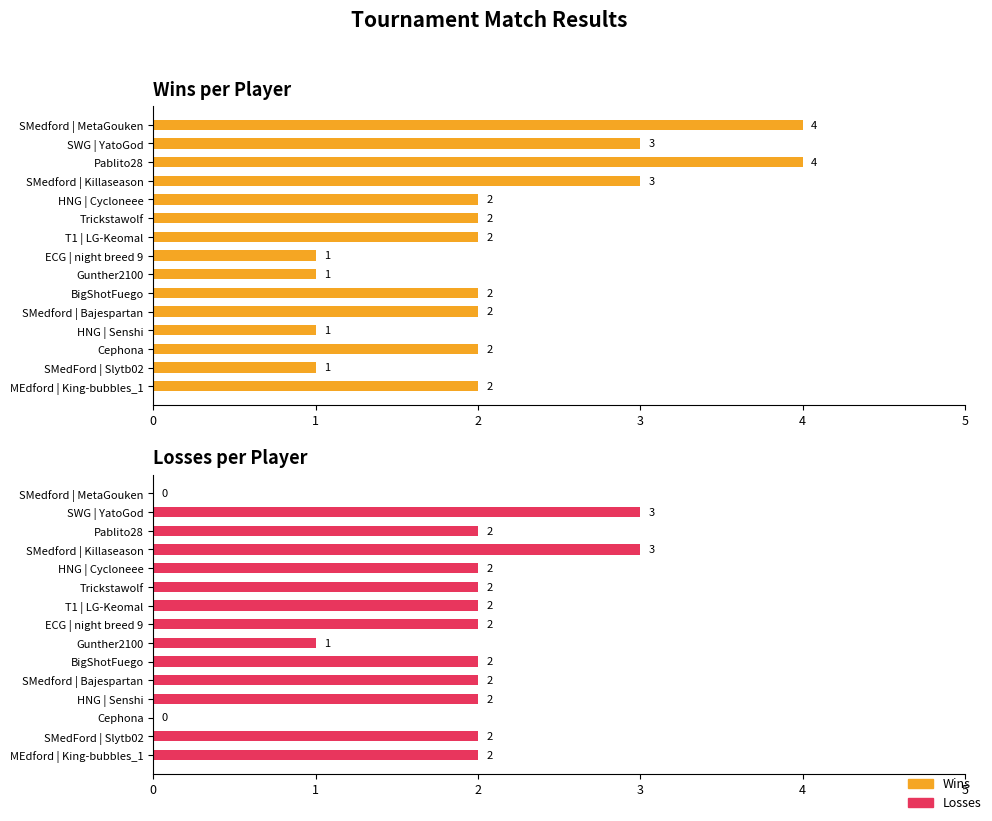

Reading right to left, list all the values displayed in this chart.

Wins: 14=2	13=1	12=2	11=1	10=2	9=2	8=1	7=1	6=2	5=2	4=2	3=3	2=4	1=3	0=4
Losses: 14=2	13=2	12=0	11=2	10=2	9=2	8=1	7=2	6=2	5=2	4=2	3=3	2=2	1=3	0=0